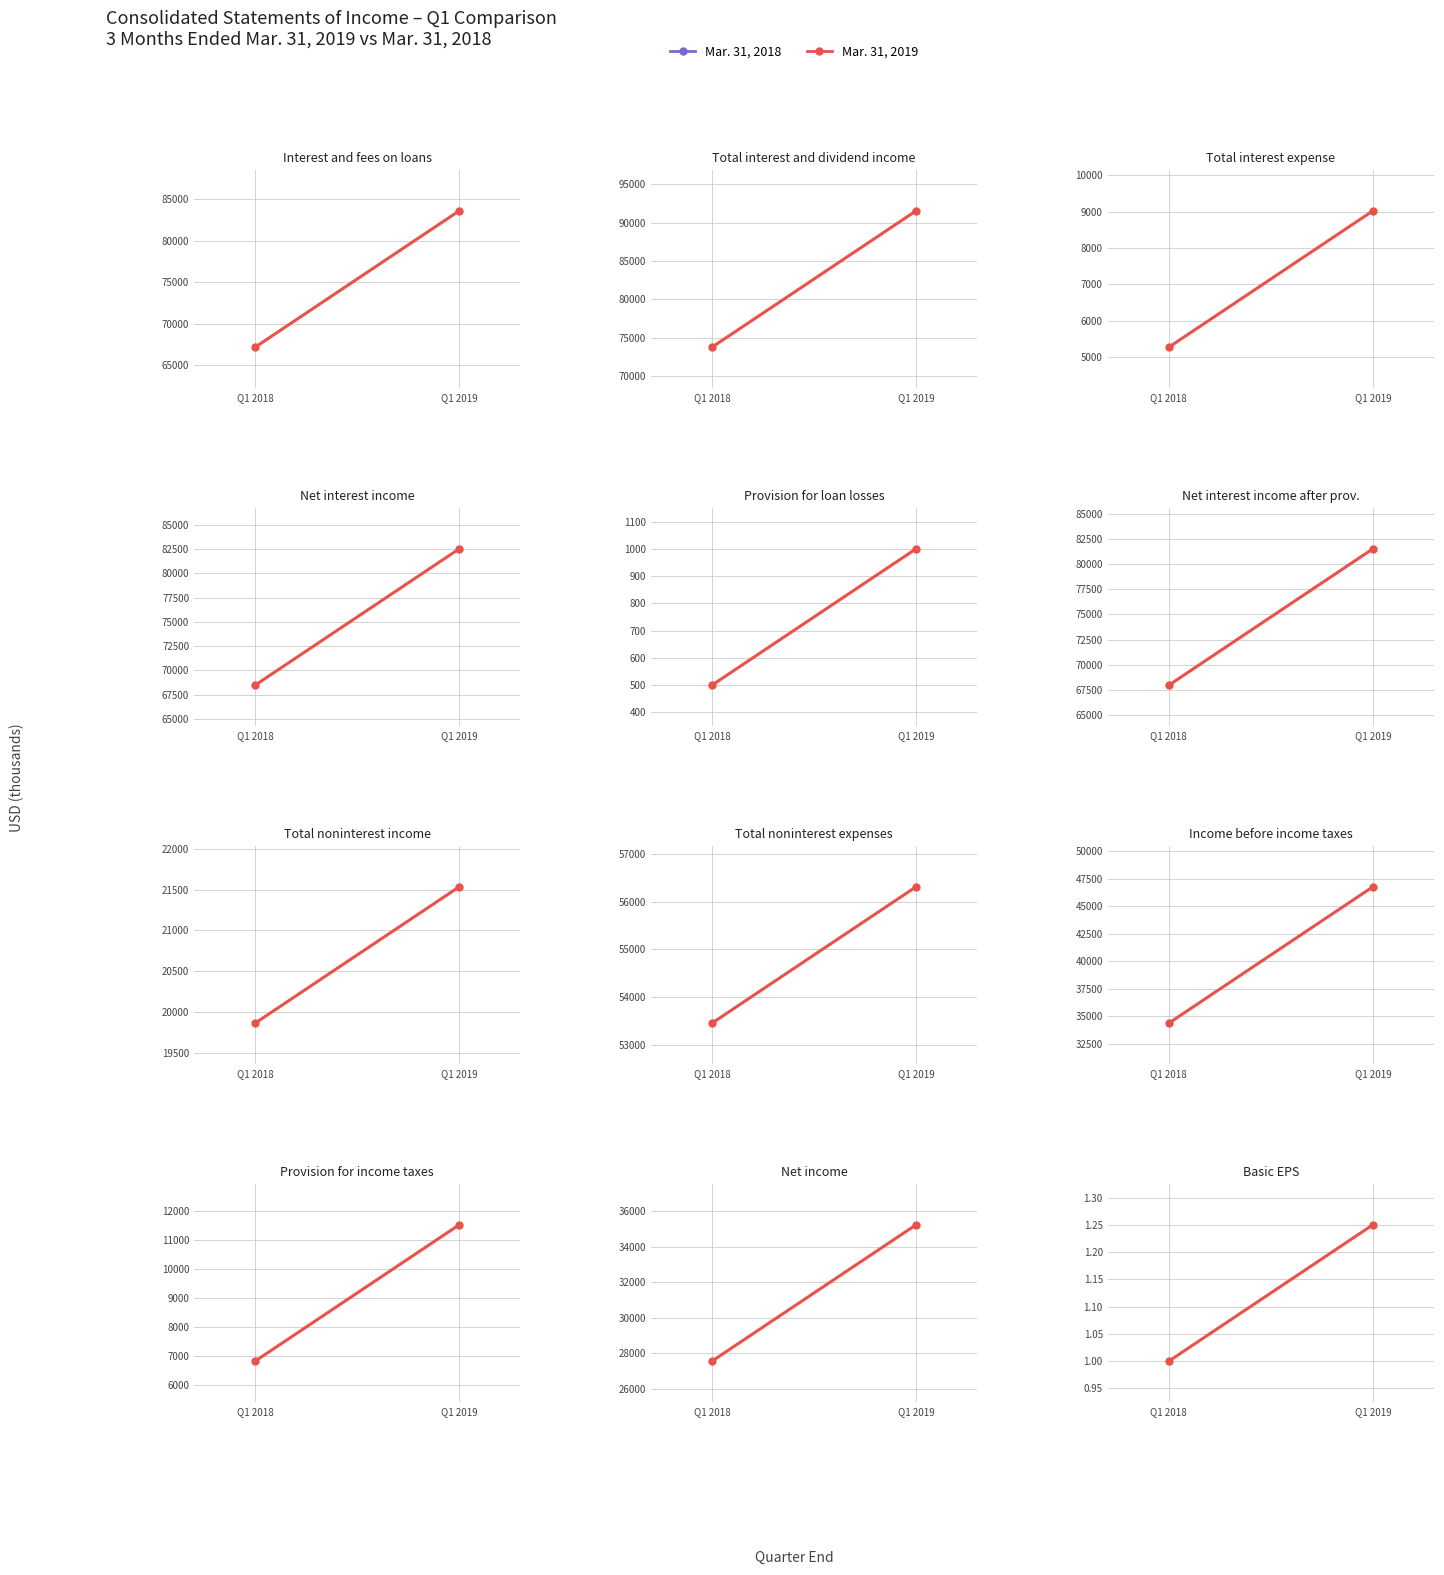

Is it true that the value at Q1 2018 is 1.0?

True